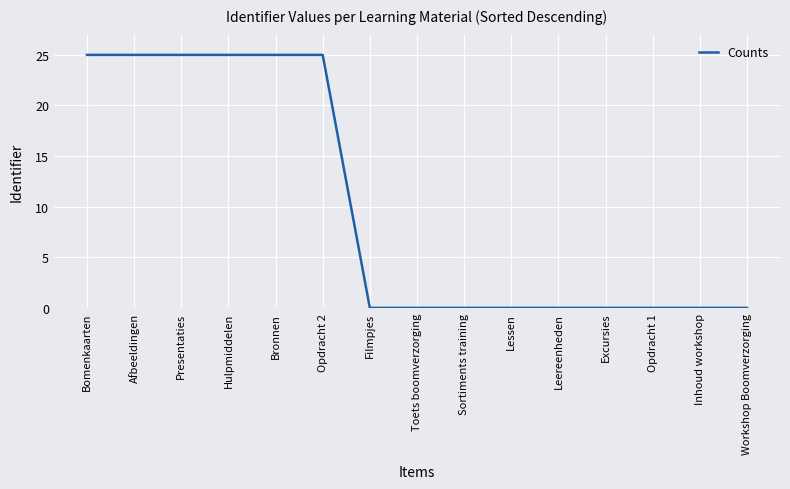

Between Opdracht 1 and Afbeeldingen, which is larger?

Afbeeldingen